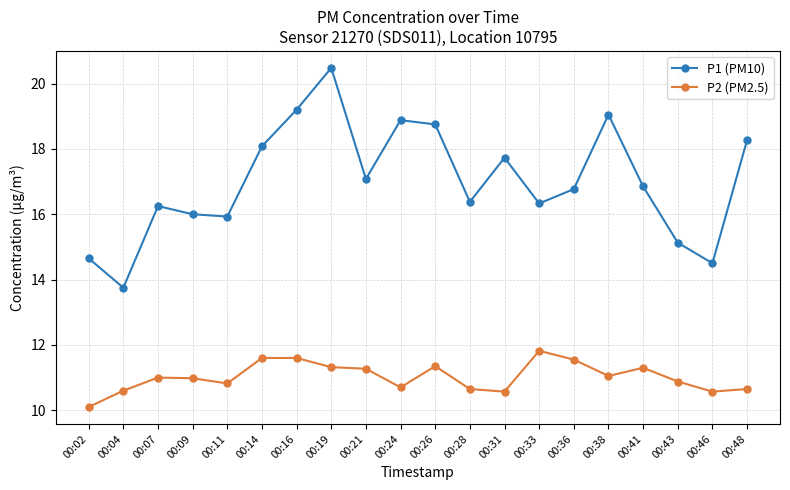

What is the approximate value of P2 (PM2.5) at 00:31?

10.6